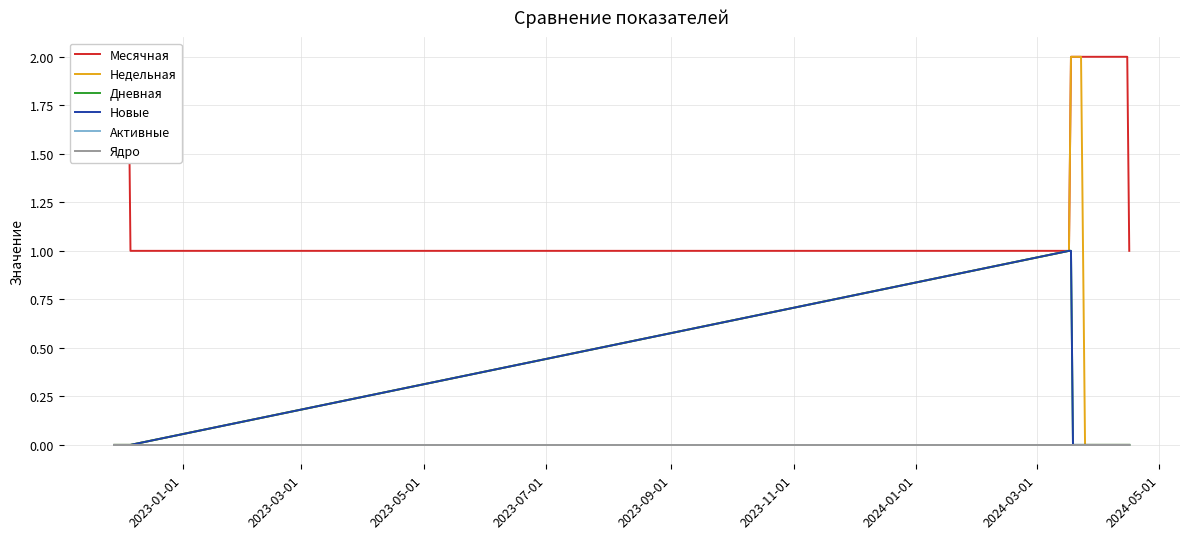

True or false: Дневная and Активные cross at least once.

False